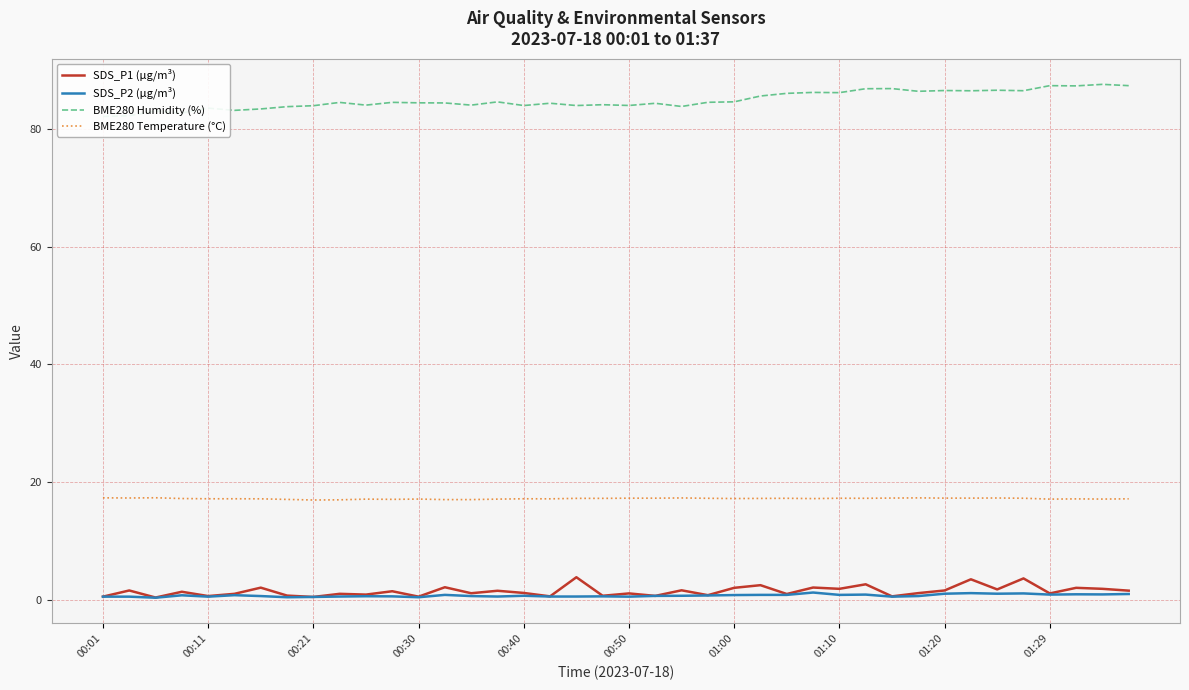

At which category does the chart reach its peak across all series?

38